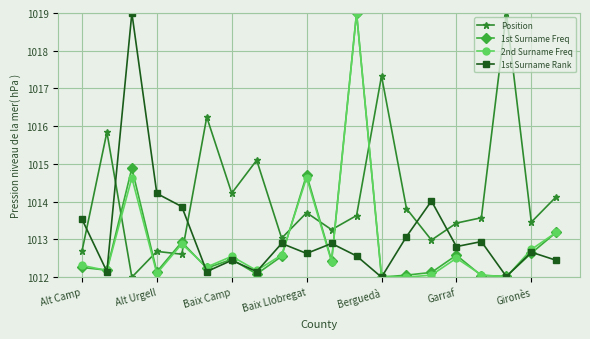

How many data points does each series have?

20